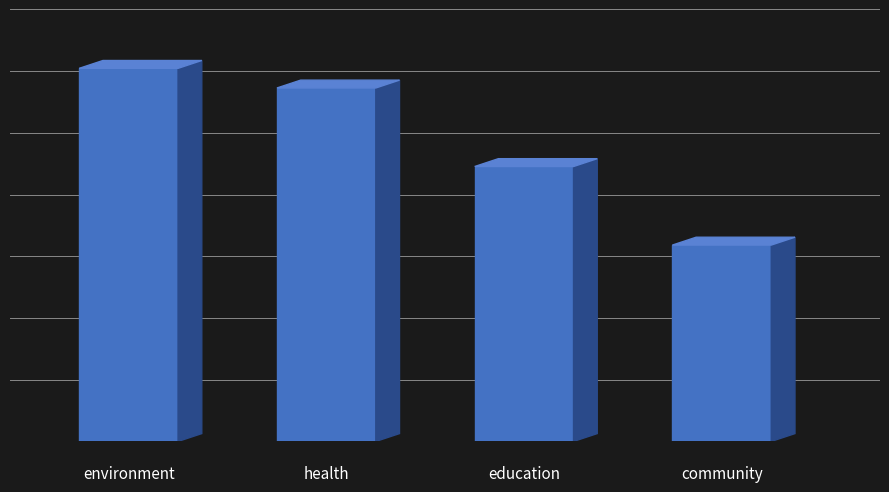

How many values are between 14 and 19?

3